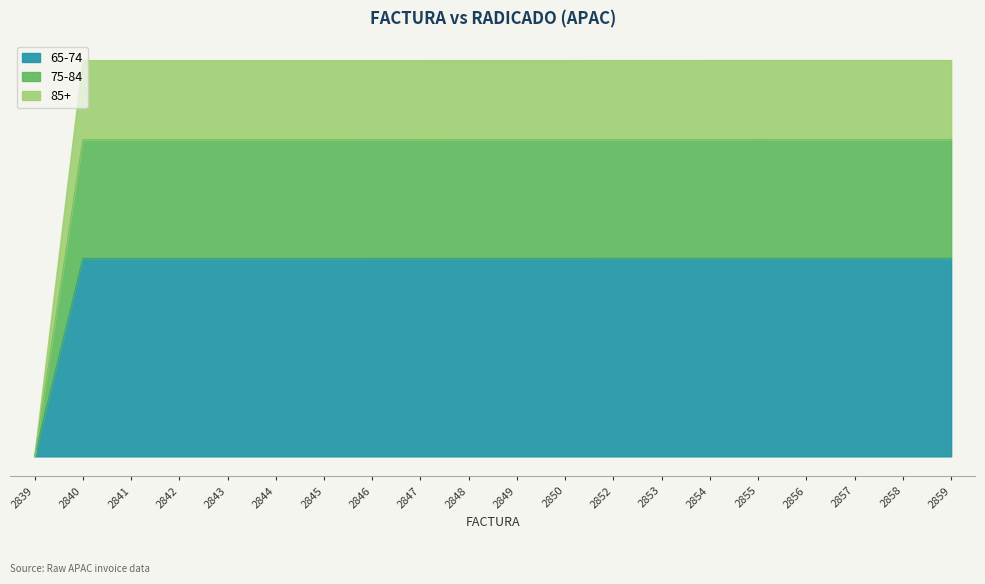

How many interior local peaks (higher than both neighbors) does the data have?

1